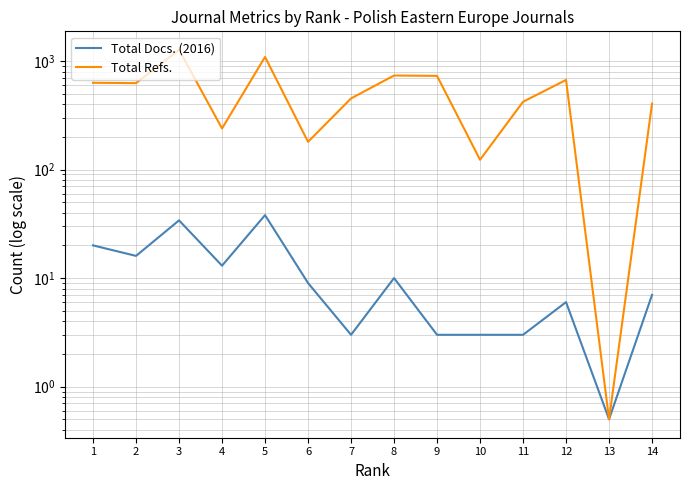

Which series has the largest range (max minus min)?

Total Refs.